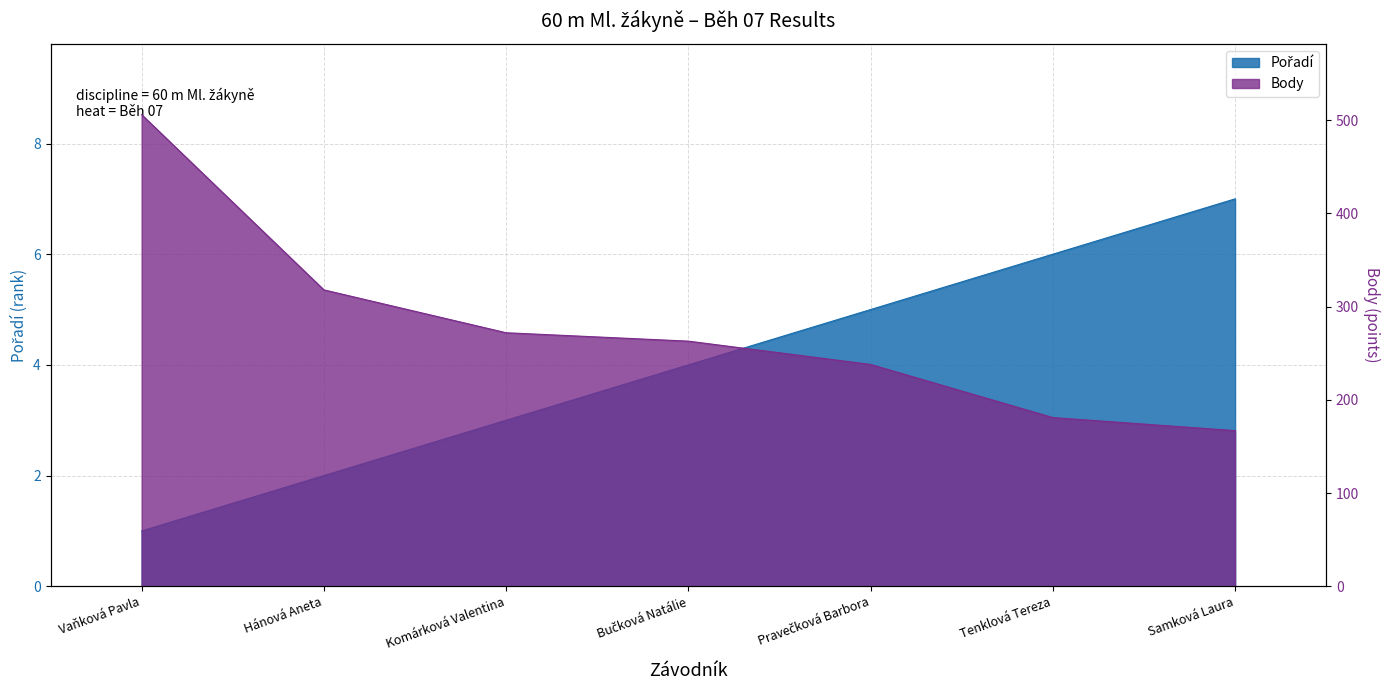

What is the smallest value displayed?

1